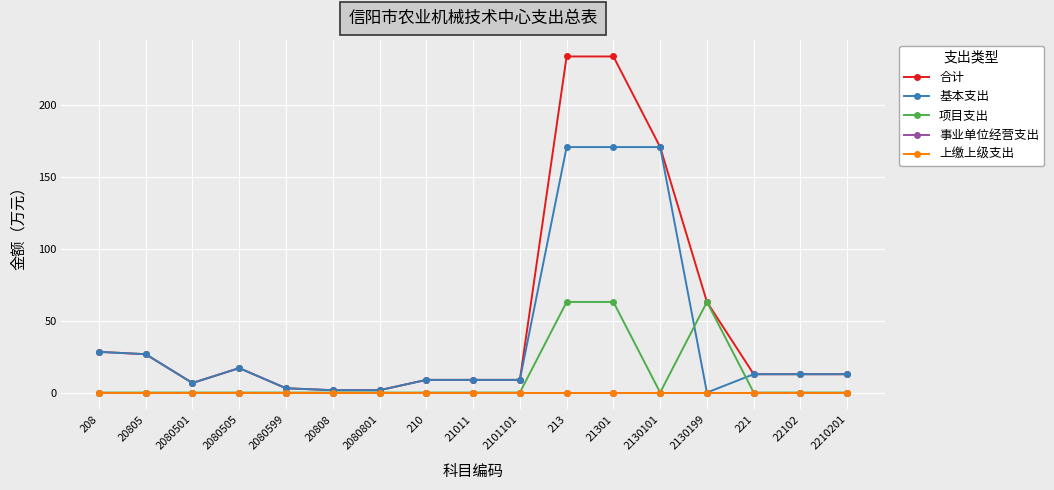

True or false: 基本支出 has more than 0 interior local peaks.

True